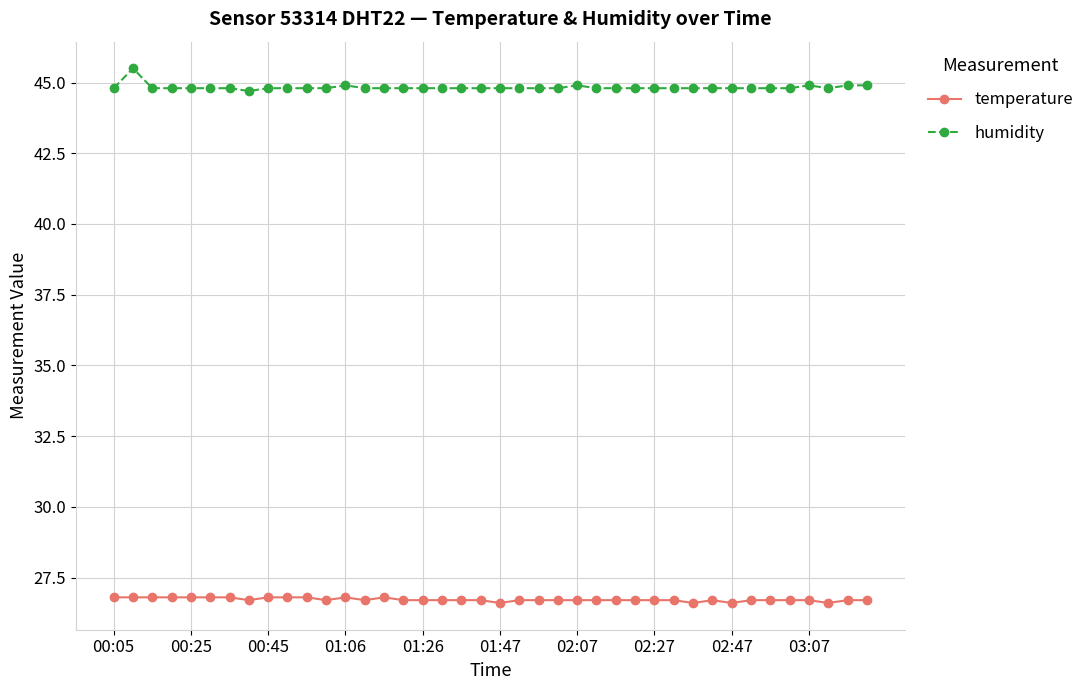

Is this an area chart (filled region under the line)?

No